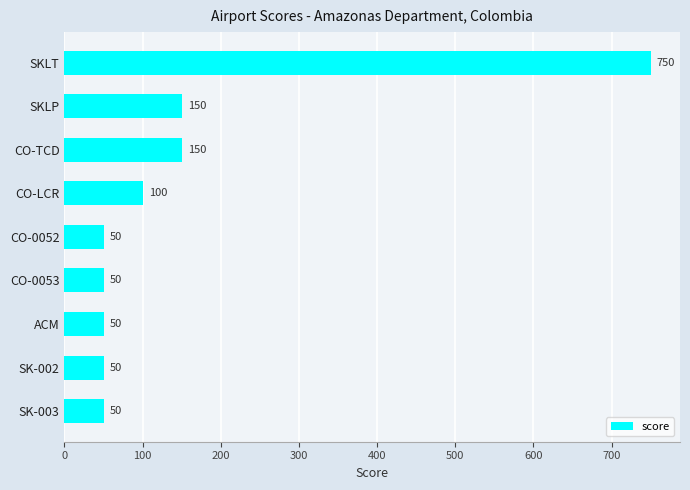

Reading bottom to top, transcribe all the data shown in this chart.

50	50	50	50	50	100	150	150	750